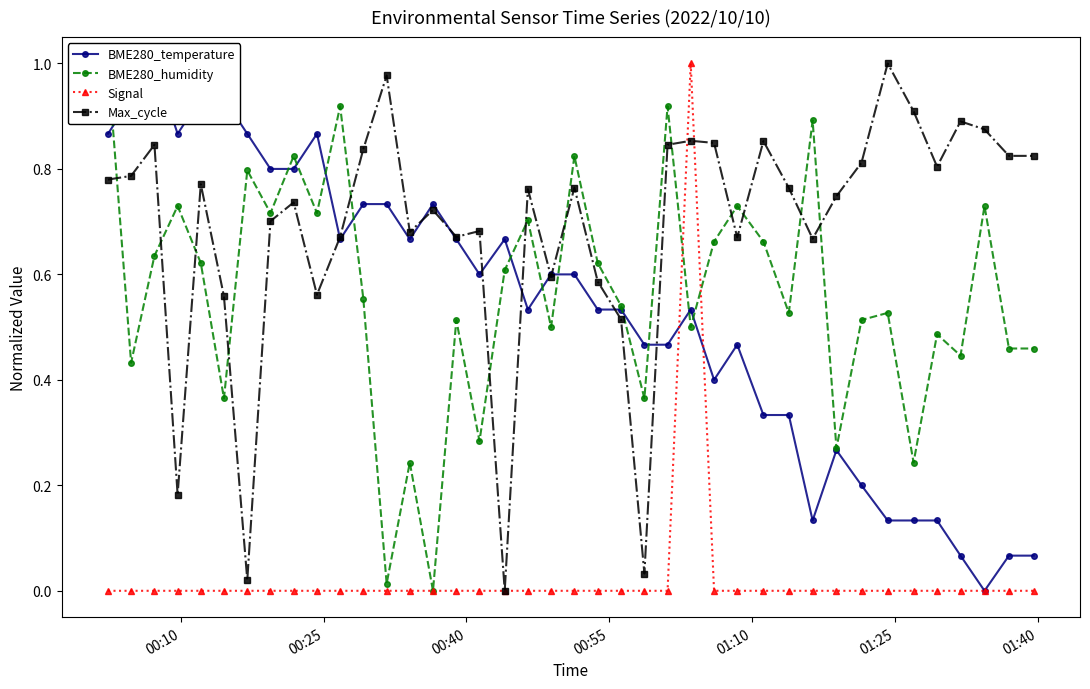

In BME280_humidity, how many points are lower than both neighbors (excluding endpoints)?

14